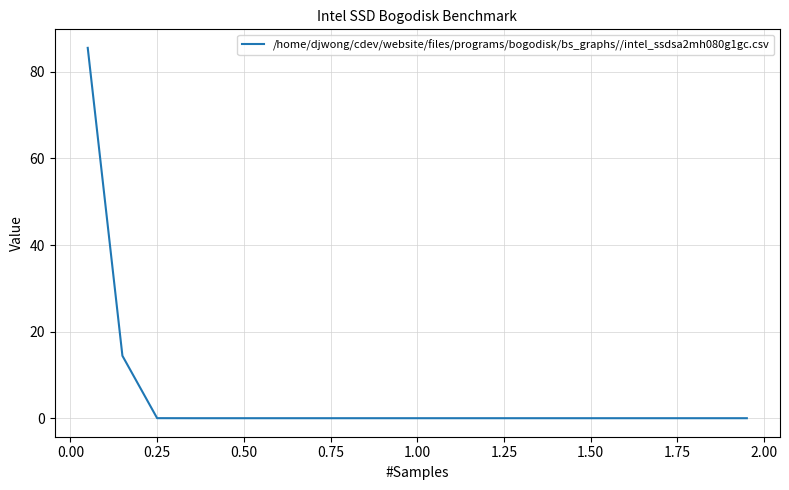

What is the maximum value shown in the chart?

85.6